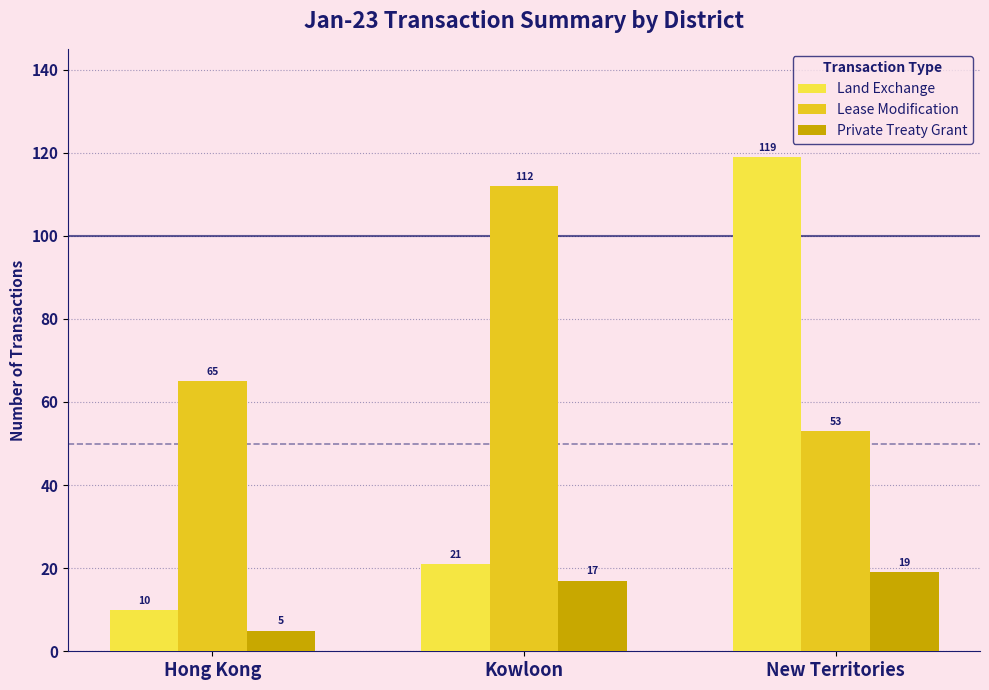

Rank the categories by Land Exchange value from highest to lowest.

New Territories, Kowloon, Hong Kong